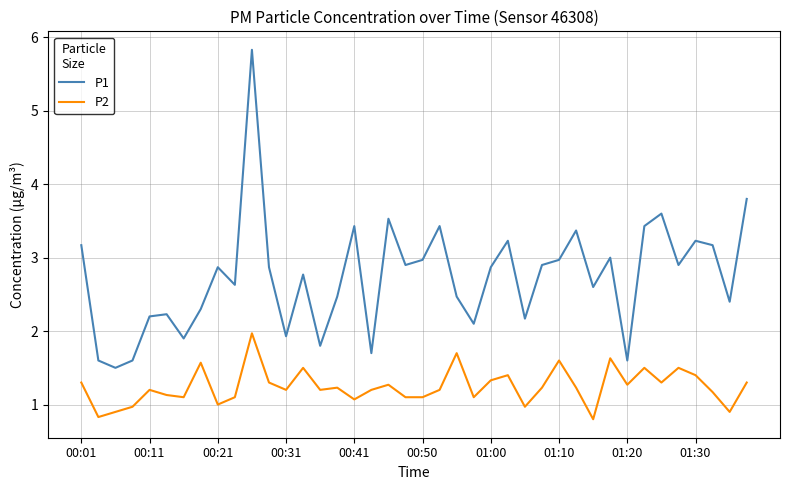

How many distinct data groups are displayed?

2